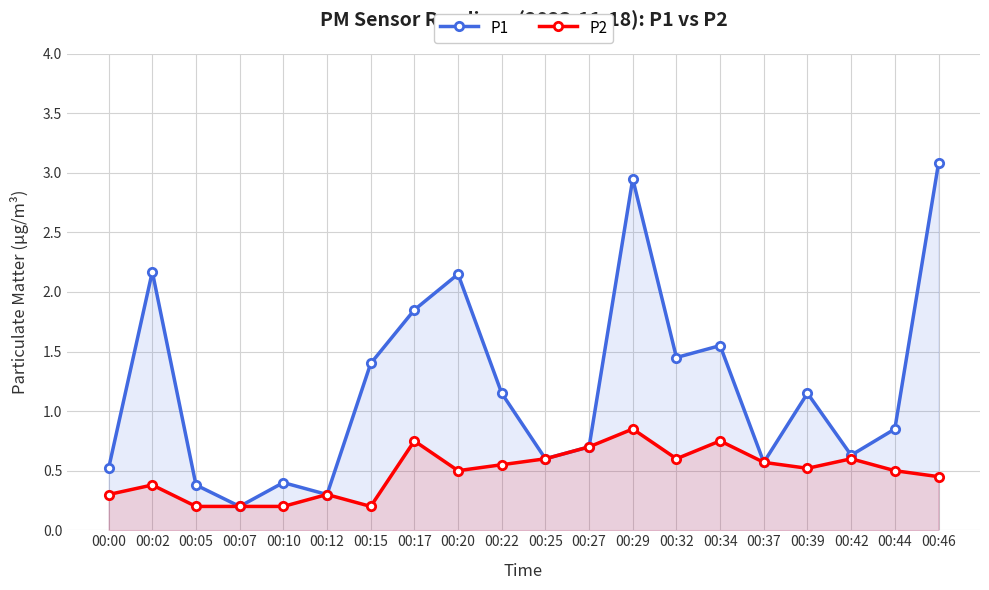

True or false: P1 and P2 cross at least once.

False